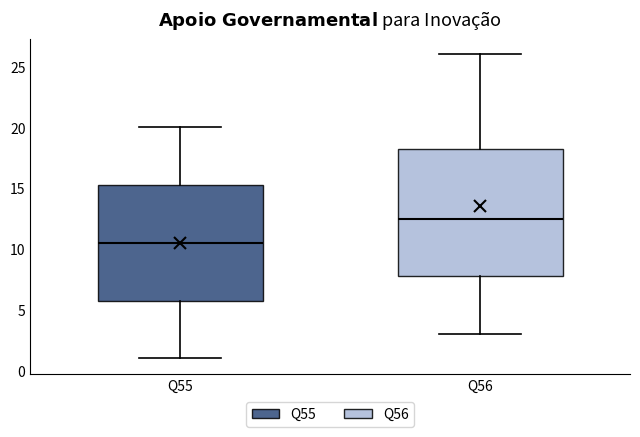

Reading left to right, read every box against the y-axis: the position of its median line, the range the box covers, and the ends of its whiskers. The values are not printed on the chart, so give them approximately, as read against the axis.

Q55: median 10.5, box 6.0 to 15.5, whiskers 1.0 to 20.0
Q56: median 12.5, box 8.0 to 18.5, whiskers 3.0 to 26.0